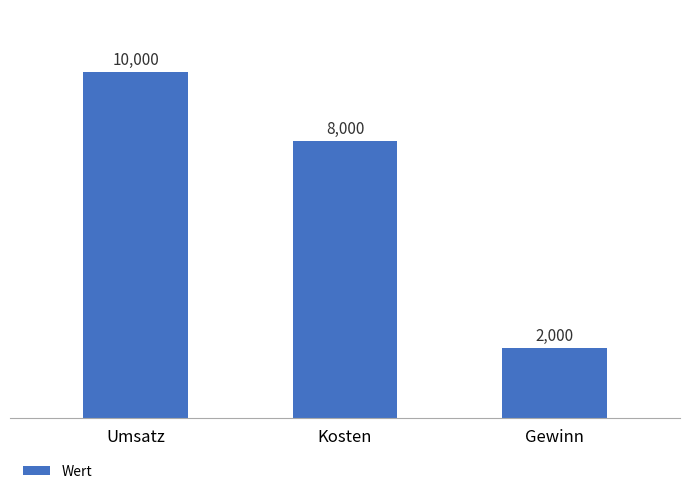

What is the value of the 3rd bar from the left?

2000